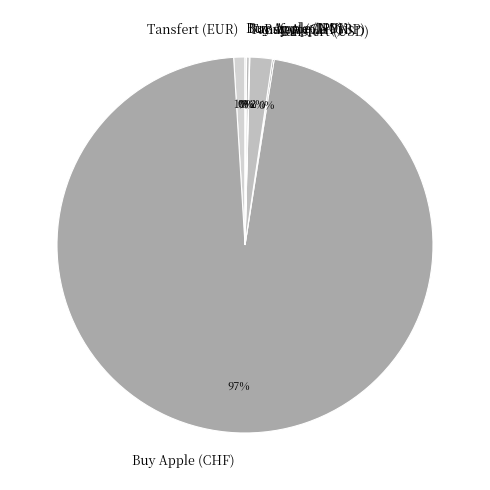

Which category accounts for the majority?

Buy Apple (CHF)